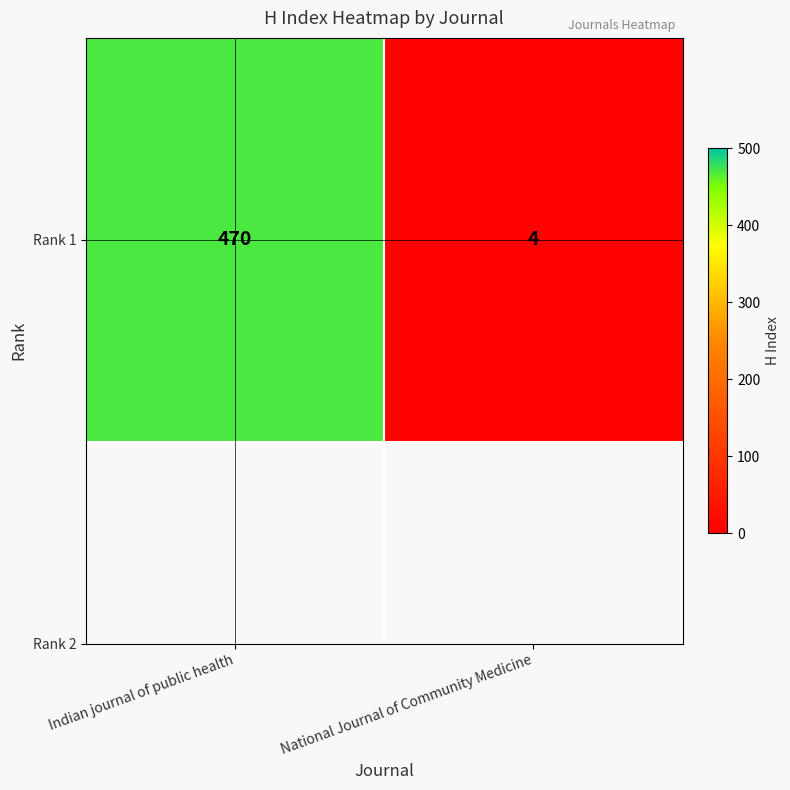

Which category has the highest value across all series?

Indian journal of public health